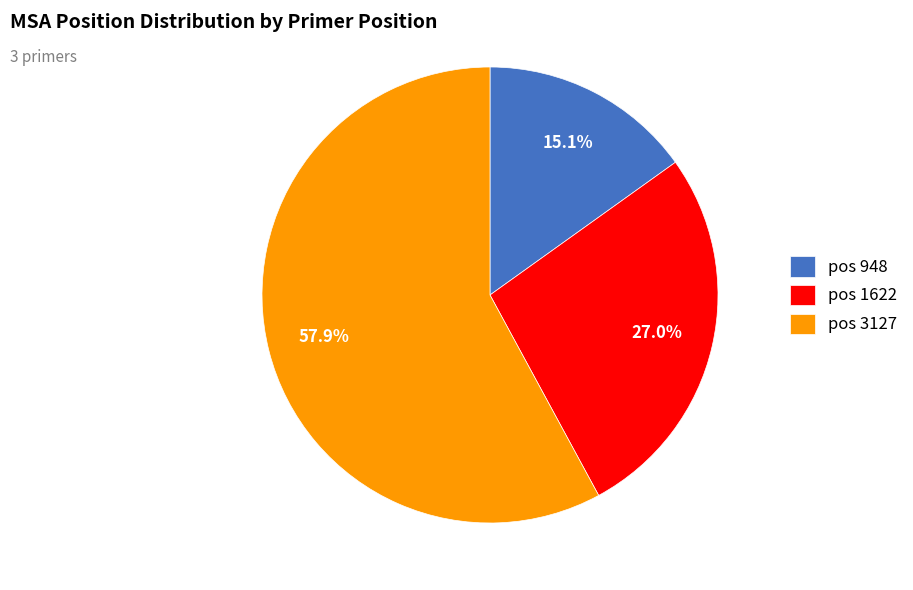

Which category has the biggest portion of the pie?

pos 3127